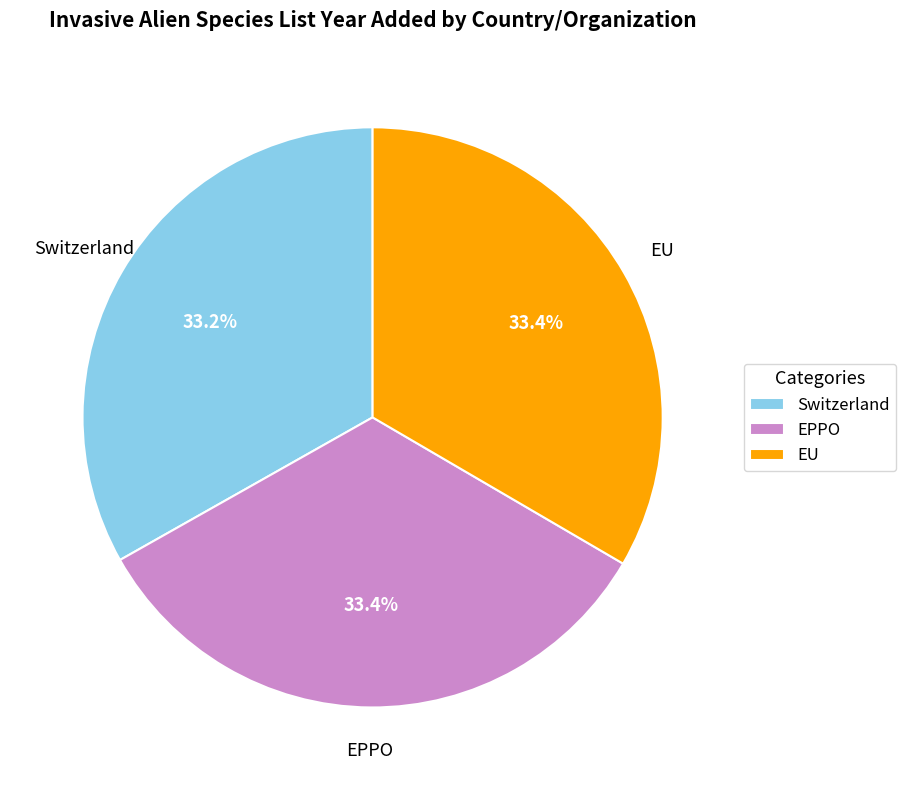

How many segments does this pie chart have?

3